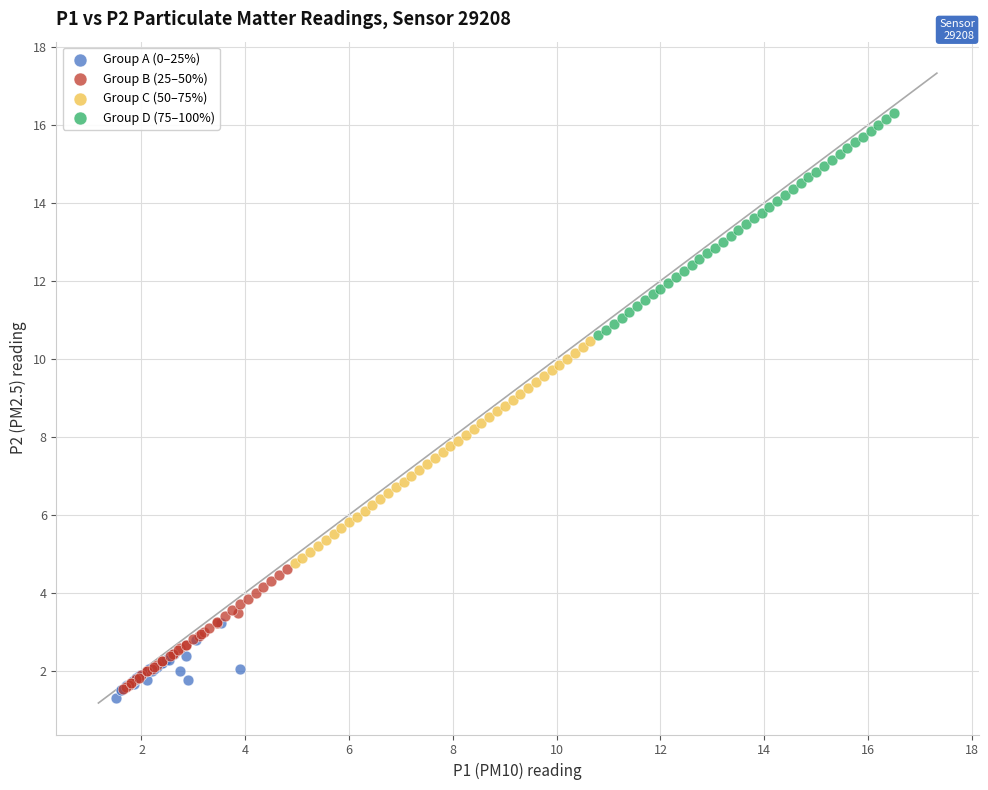

What are all the series names shown in the legend?

Group A (0–25%), Group B (25–50%), Group C (50–75%), Group D (75–100%)